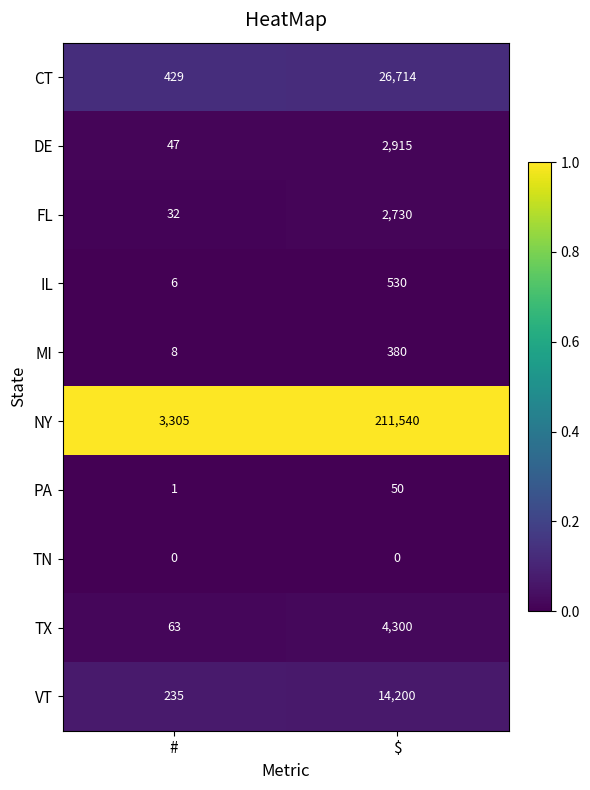

Rank the series by their maximum value, from highest to lowest.

NY, CT, VT, TX, DE, FL, IL, MI, PA, TN